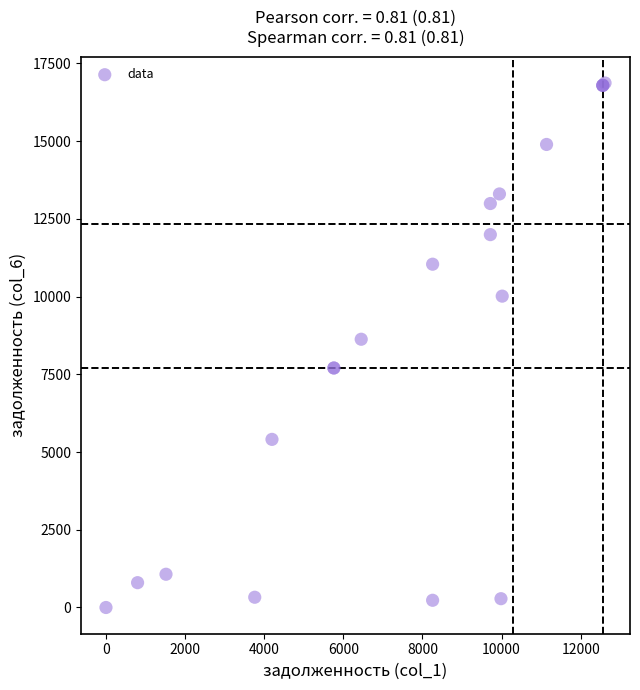

What Y value in the scatter plot is closest to 8435?

8628.5